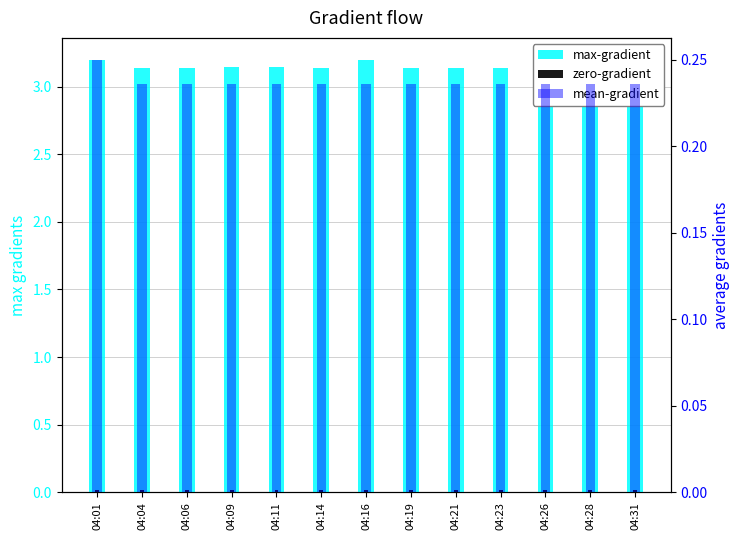

Reading left to right, transcribe all the data shown in this chart.

max-gradient: 3.2	3.1	3.1	3.1	3.1	3.1	3.2	3.1	3.1	3.1	3.1	3.1	3.1
zero-gradient: 0.0	0.0	0.0	0.0	0.0	0.0	0.0	0.0	0.0	0.0	0.0	0.0	0.0
mean-gradient: 0.2	0.2	0.2	0.2	0.2	0.2	0.2	0.2	0.2	0.2	0.2	0.2	0.2